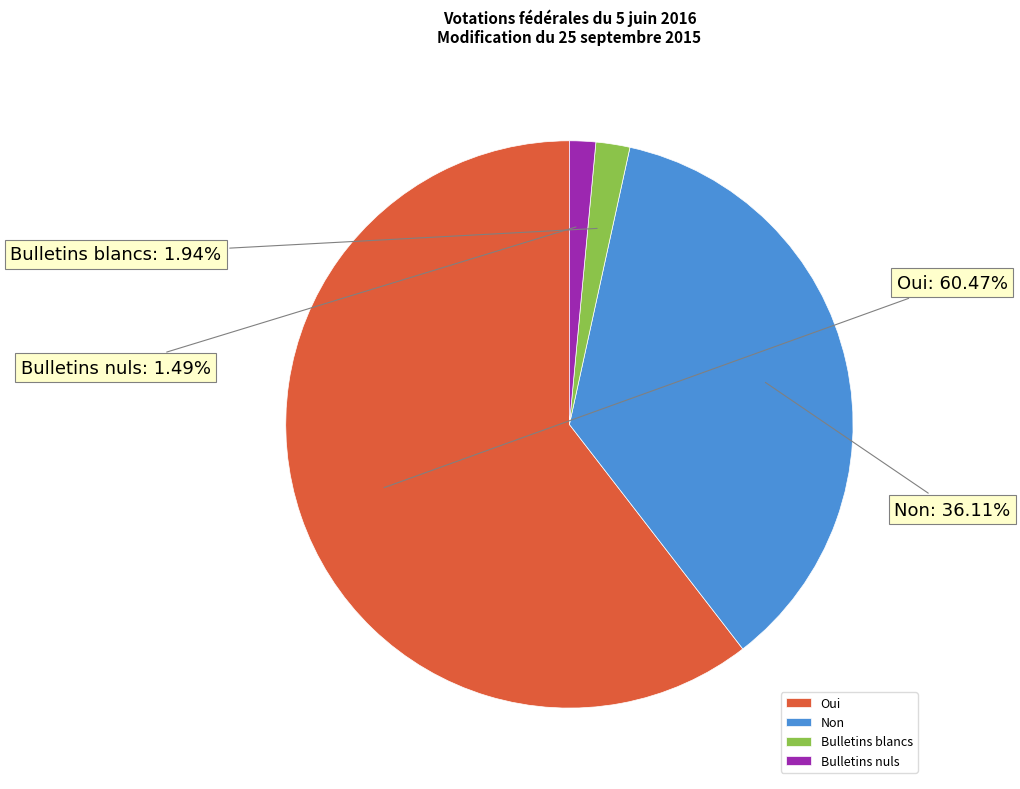

What is the ratio of the value at Oui to the value at Bulletins nuls?

40.6